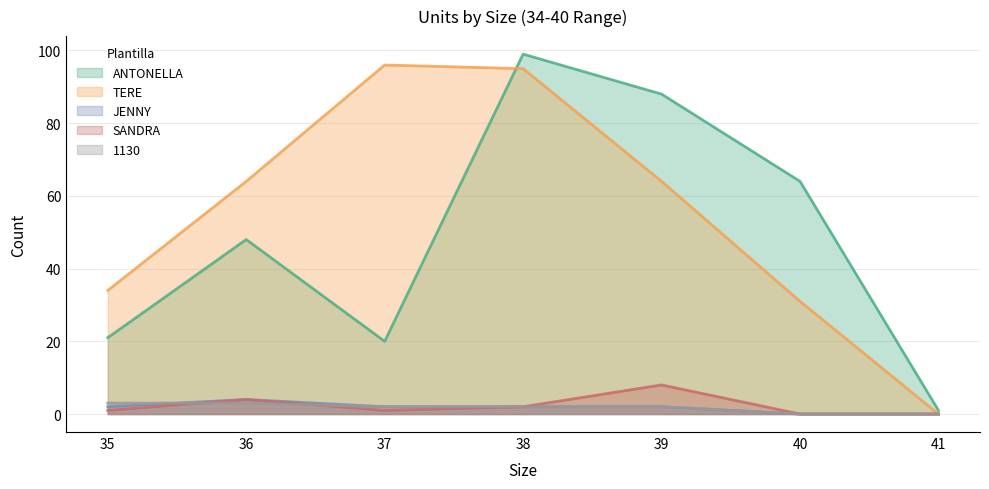

True or false: JENNY and ANTONELLA cross at least once.

False